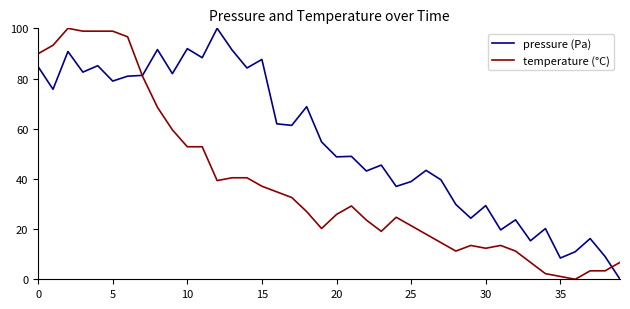

Rank the series by their average value, from highest to lowest.

pressure (Pa), temperature (°C)